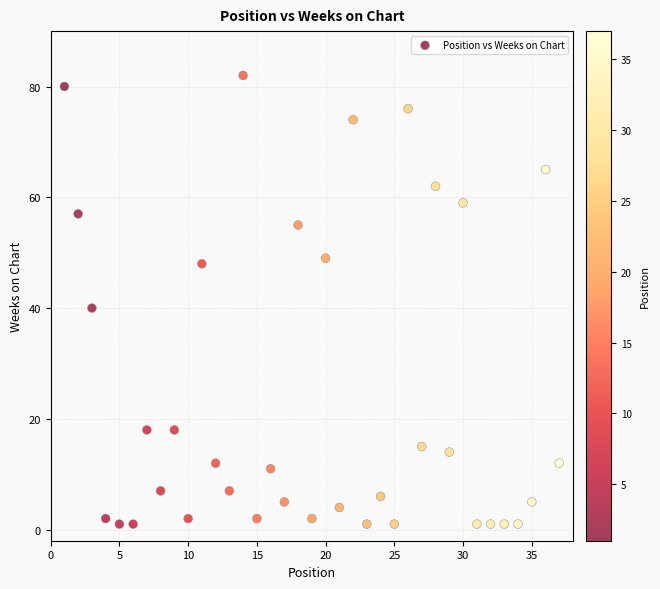

What is the range of Y values (max minus min)?

81